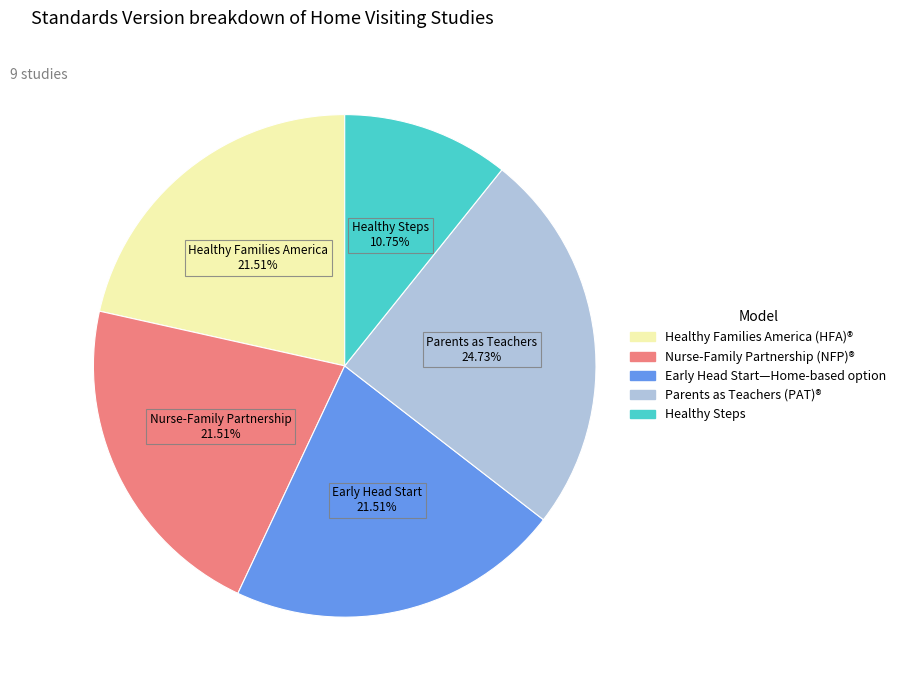

To the nearest percent, what is the average slice percentage?

20%